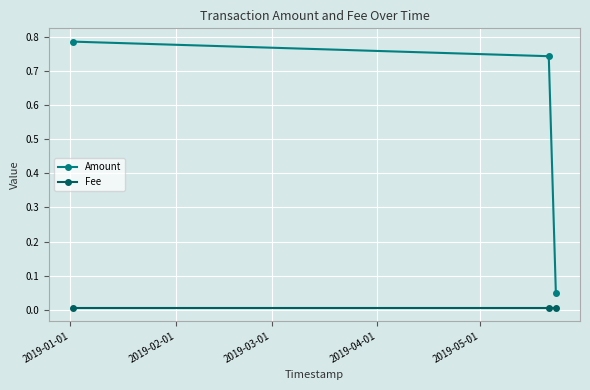

Which series has the largest total across all categories?

Amount